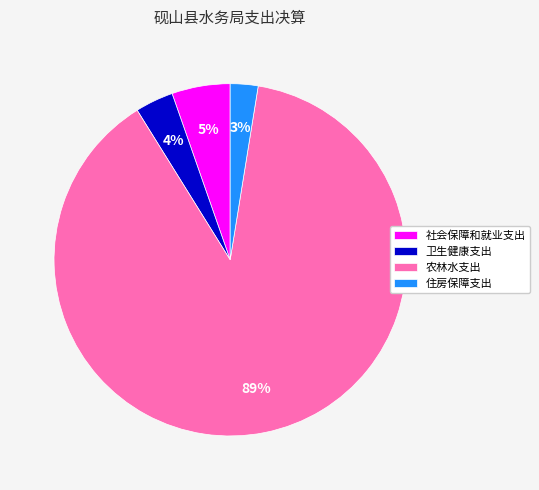

To the nearest percent, what is the average slice percentage?

25%